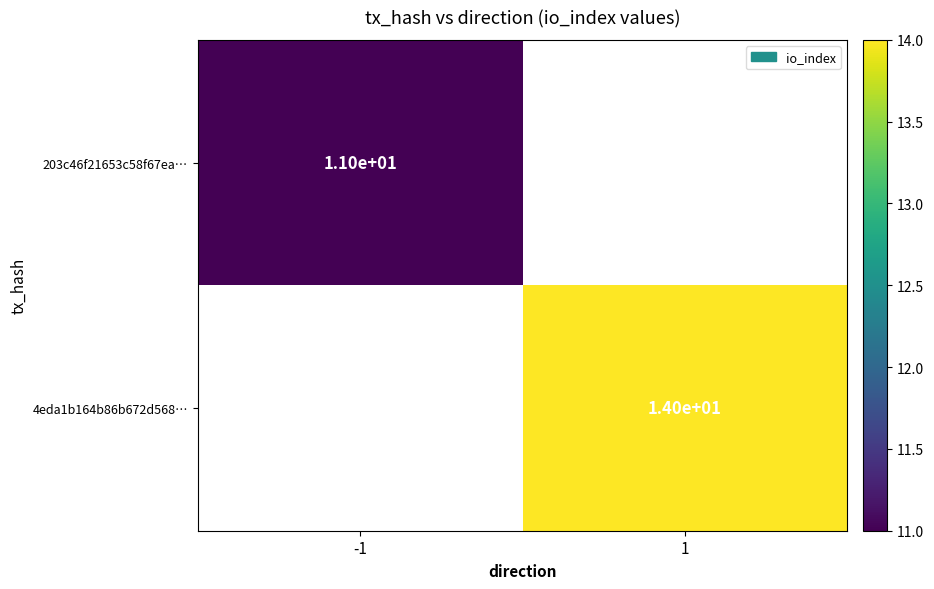

The 203c46f21653c58f67ea… series shows 6.0 at -1. True or false?

False